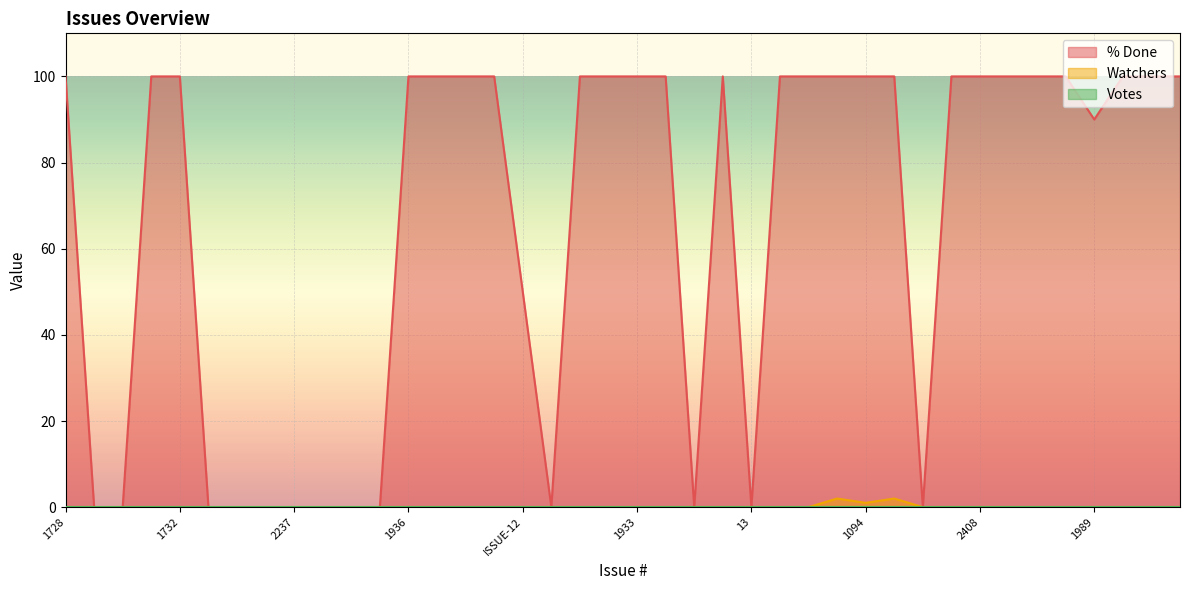

Is it true that % Done equals 100 at 1708?

True